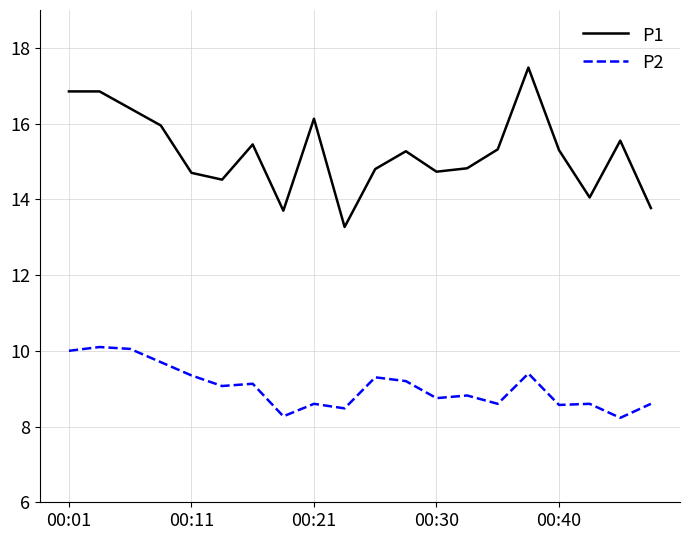

What is the difference between the maximum and minimum values in the P2 series?

1.9